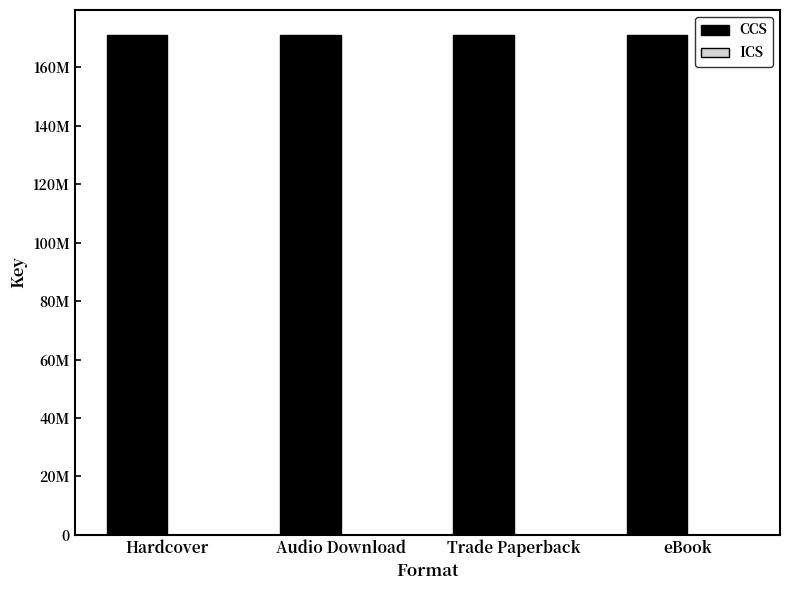

What is the difference between the highest and lowest values at eBook?

171067243